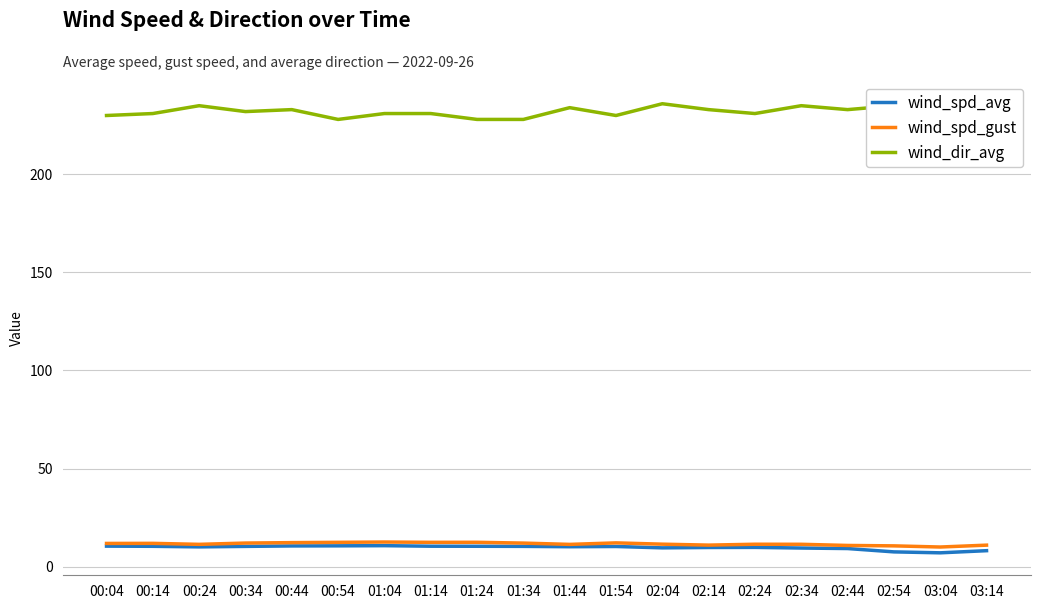

Does the chart have visible grid lines?

Yes